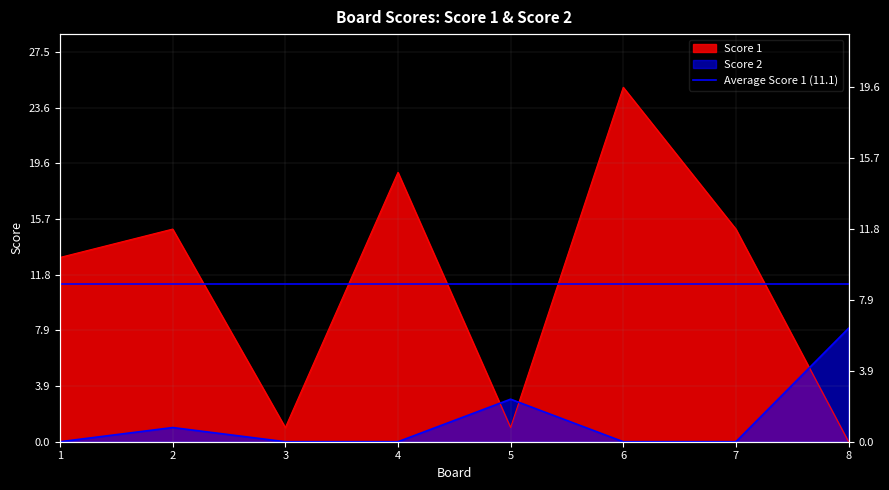

Is it true that Score 1 equals 9 at 1?

False